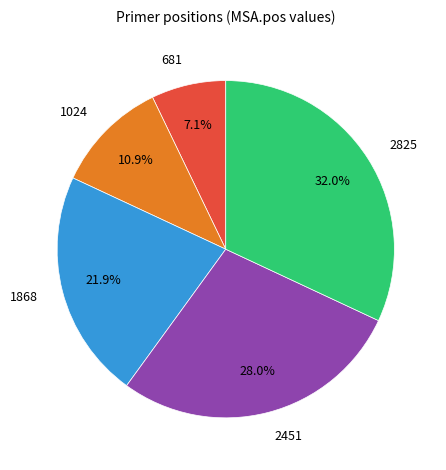

To the nearest percent, what portion does 1868 represent?

22%